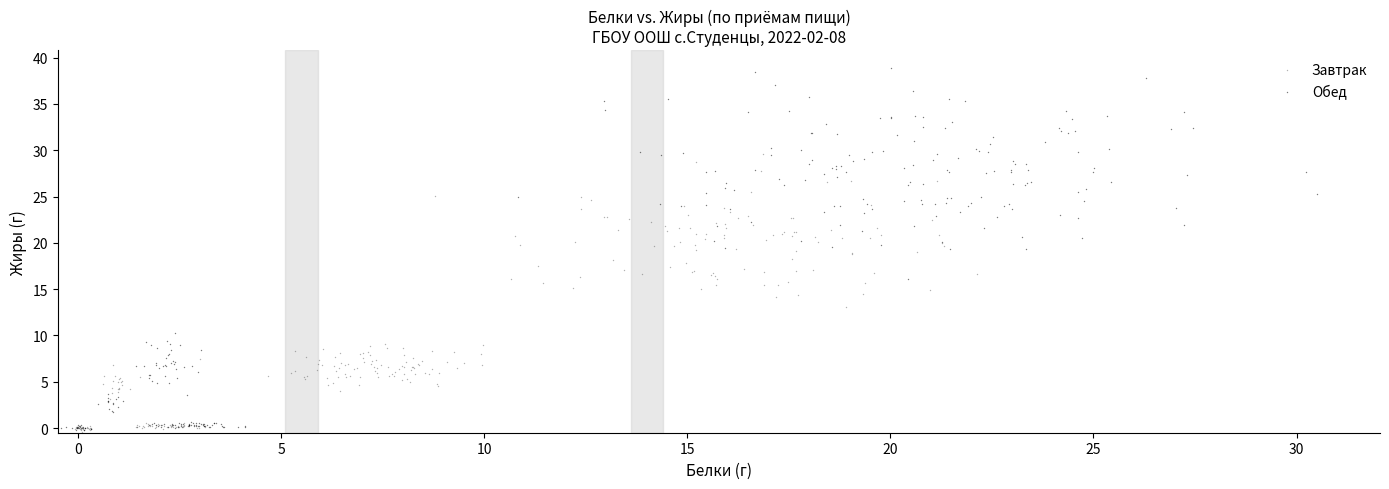

Which series has the largest Y range (max minus min)?

Обед